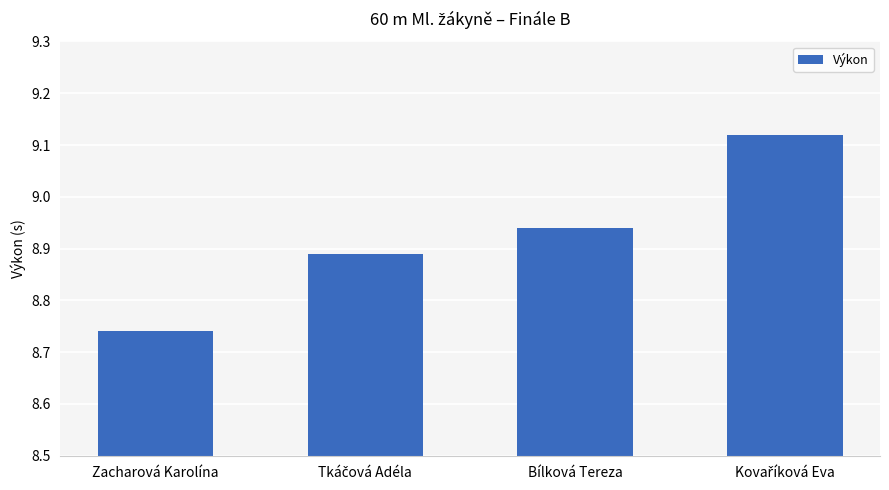

At which label is the value closest to 8?

Zacharová Karolína